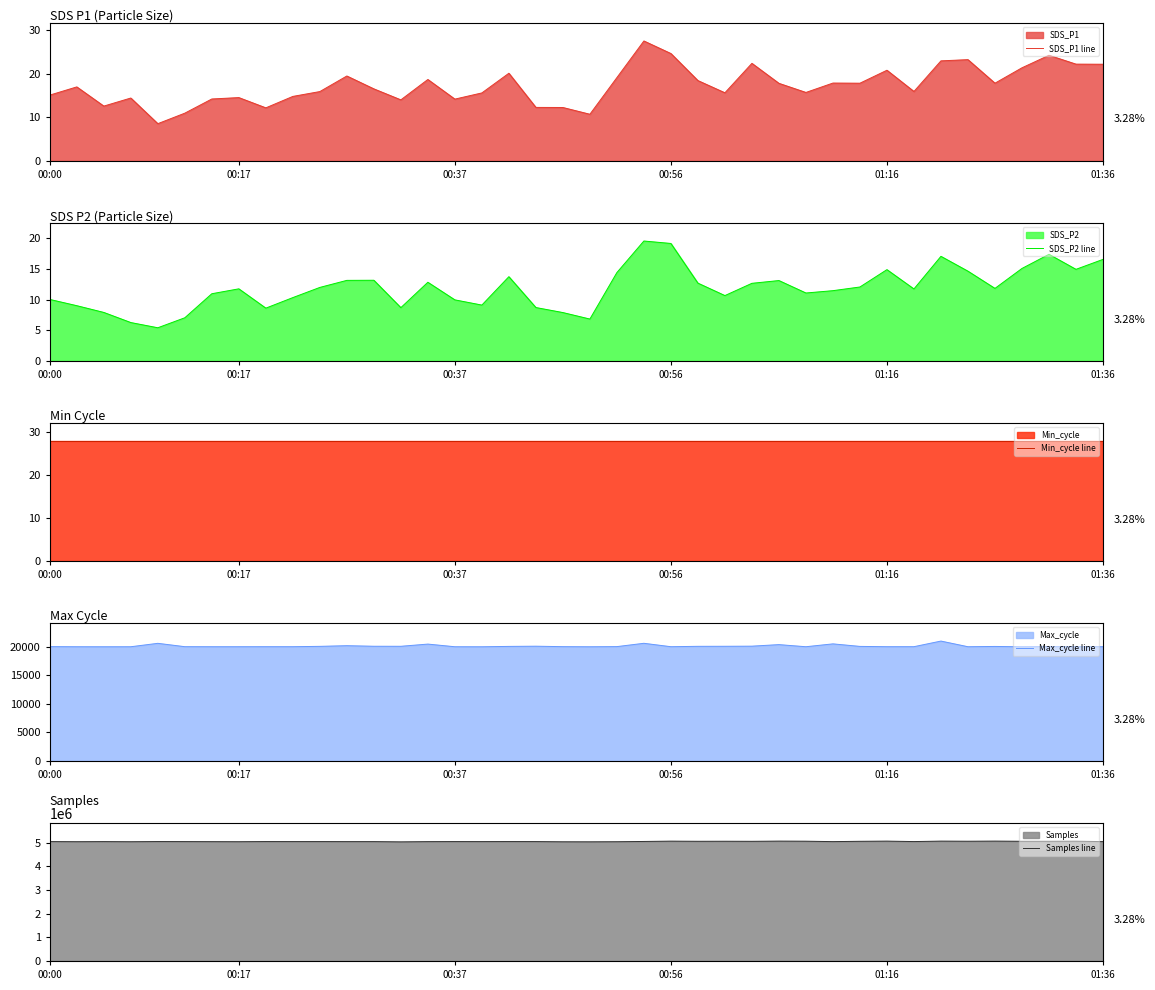

At 00:37, list the series in order from smallest to largest.

SDS_P2 line, SDS_P1 line, Min_cycle line, Max_cycle line, Samples line